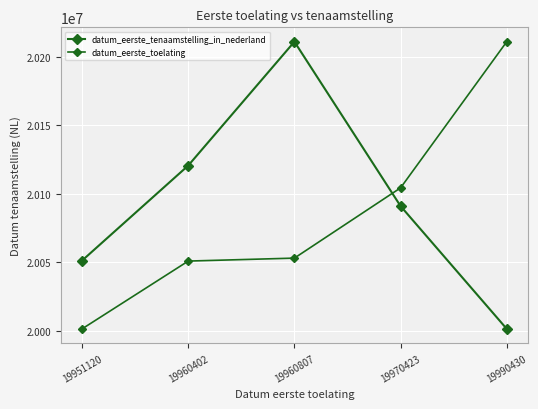

Which series has the largest range (max minus min)?

datum_eerste_tenaamstelling_in_nederland